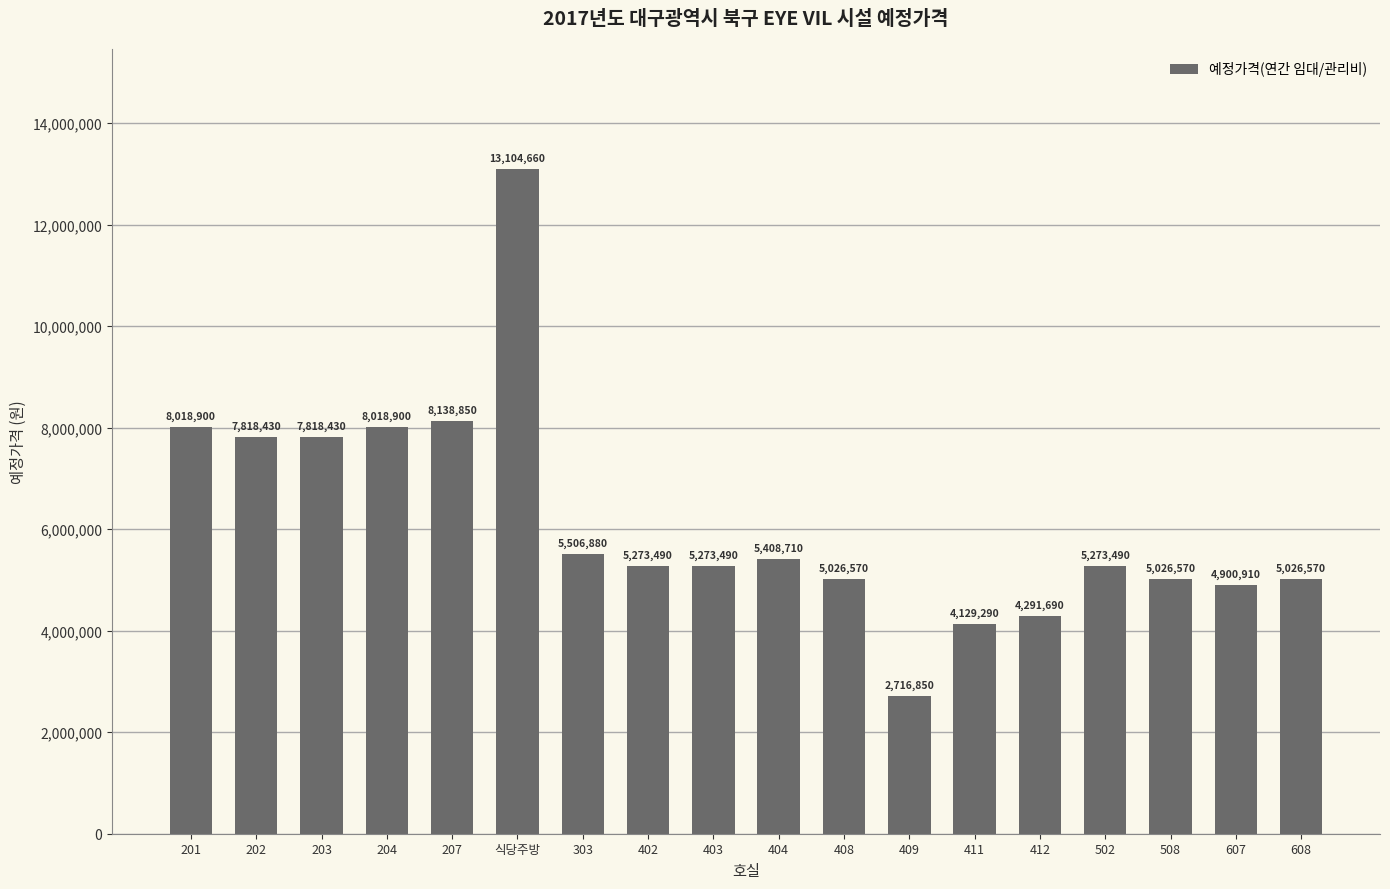

Where does the data first go above 5273490?

201